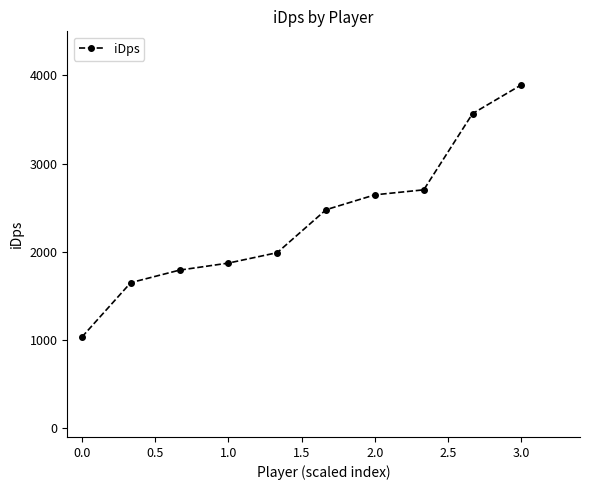

What is the value of the 5th point from the left?

1990.2